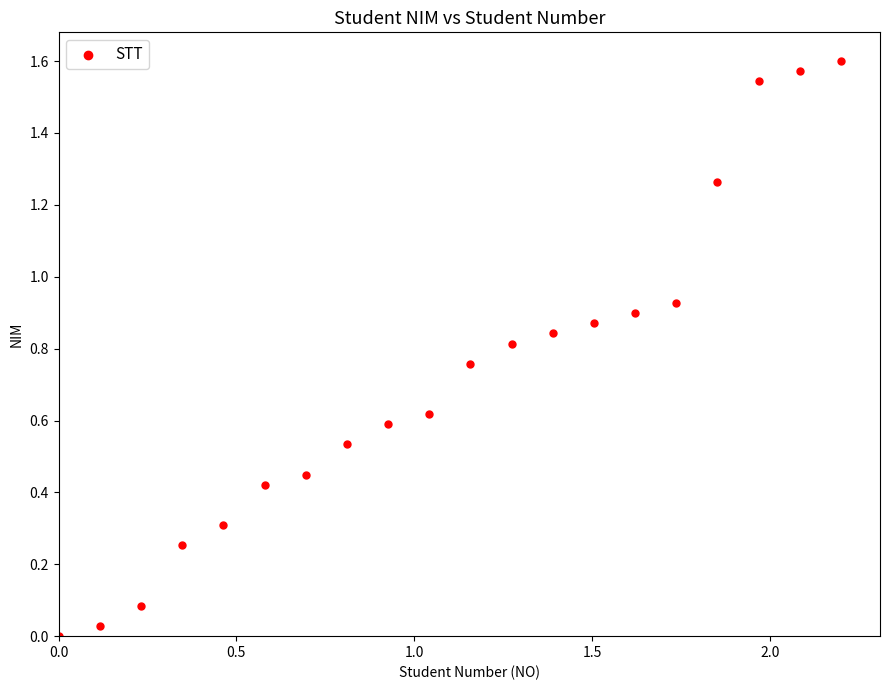

What is the range of X values (max minus min)?

2.2